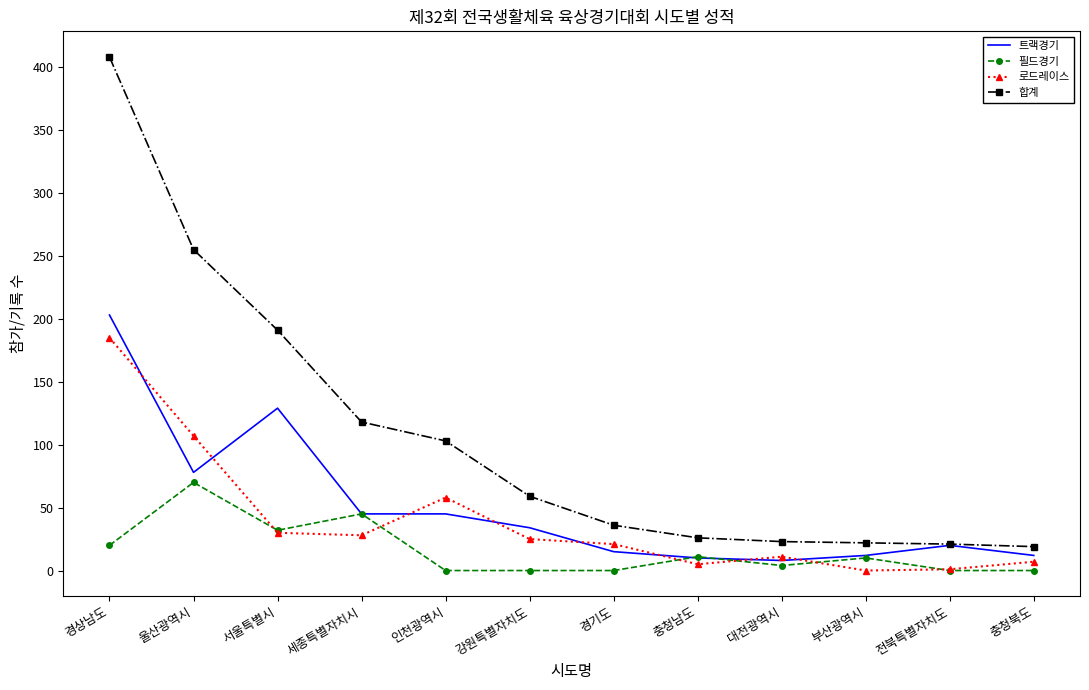

At how many categories does at least one series exceed 397?

1